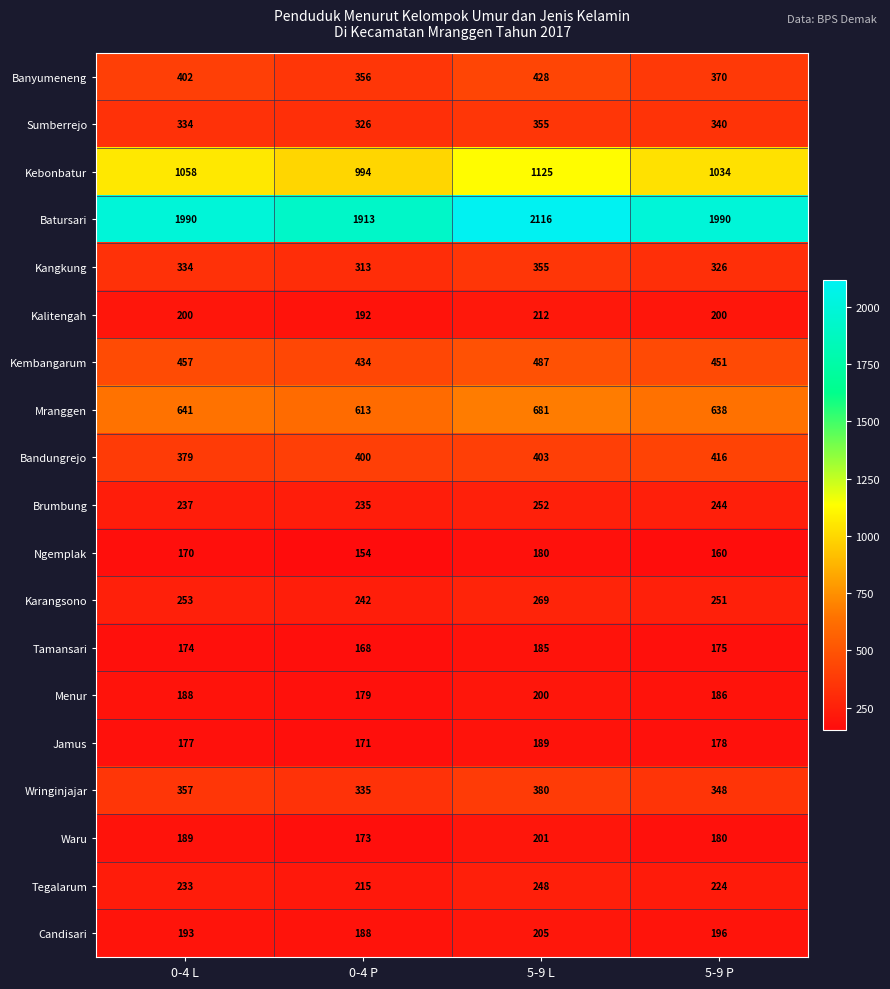

Which series has the widest spread of values?

Batursari